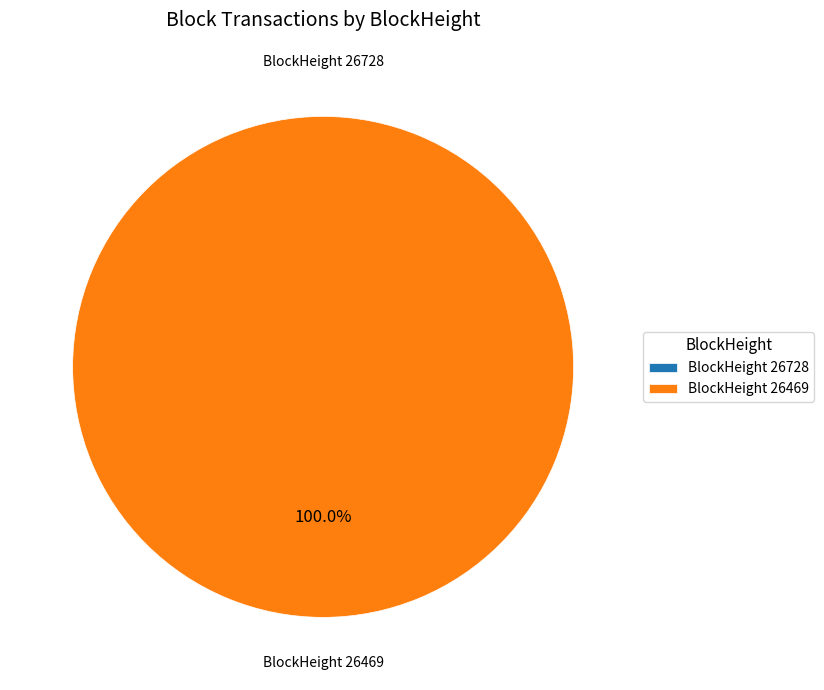

To the nearest percent, what percentage of the pie is 26469?

100%